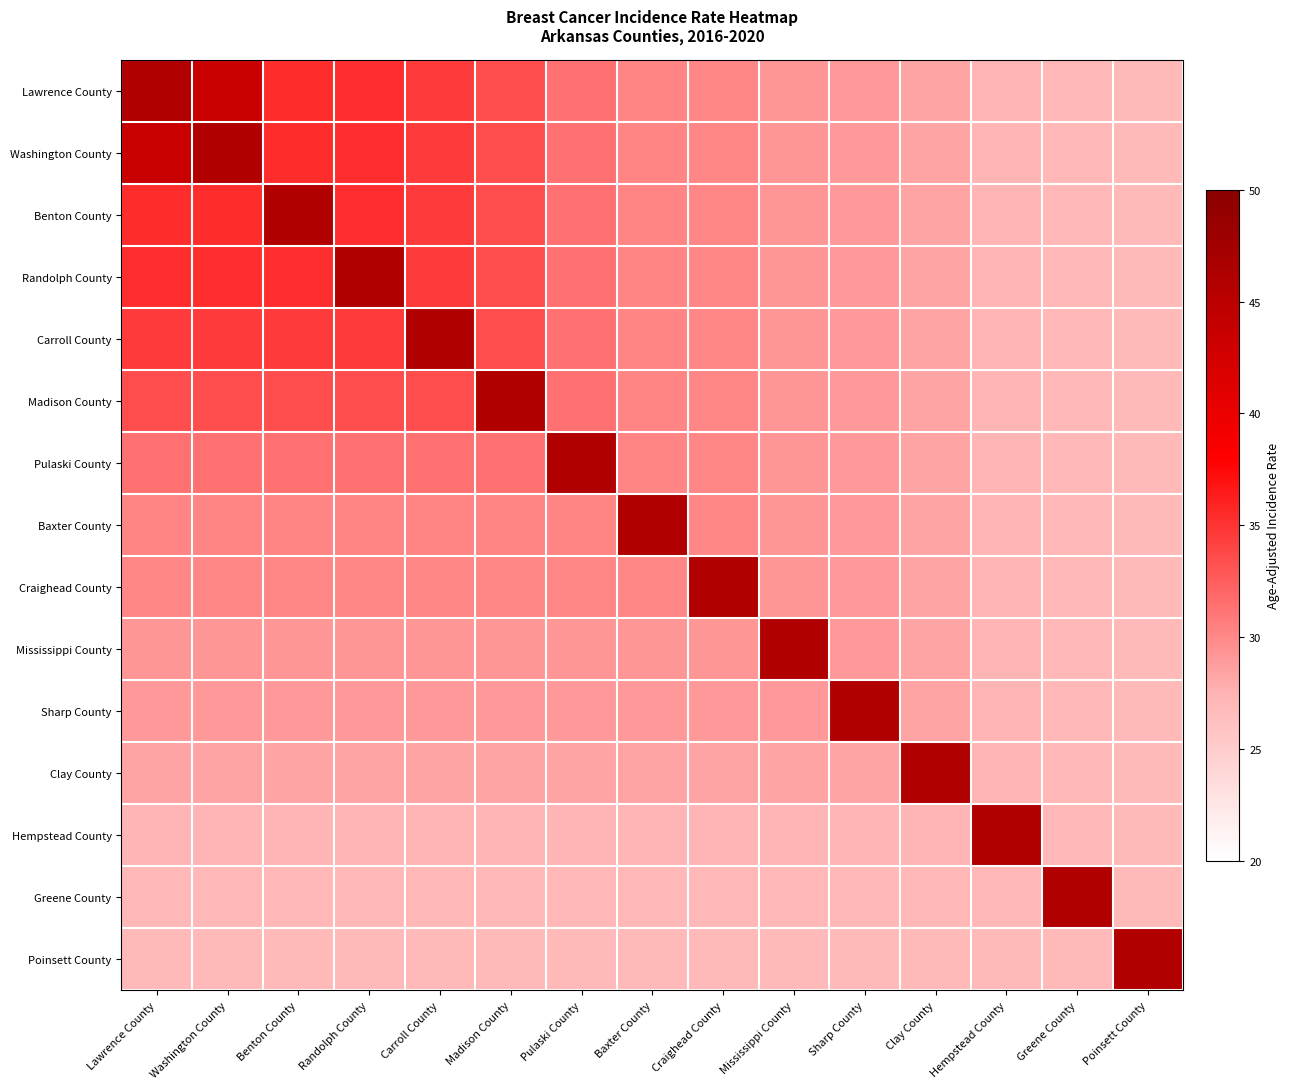

What is the total value across all series at Clay County?

439.7